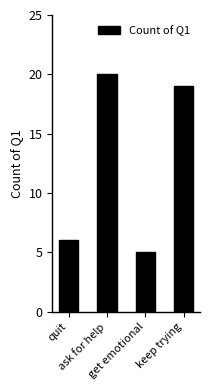

What value does the data have at ask for help?

20